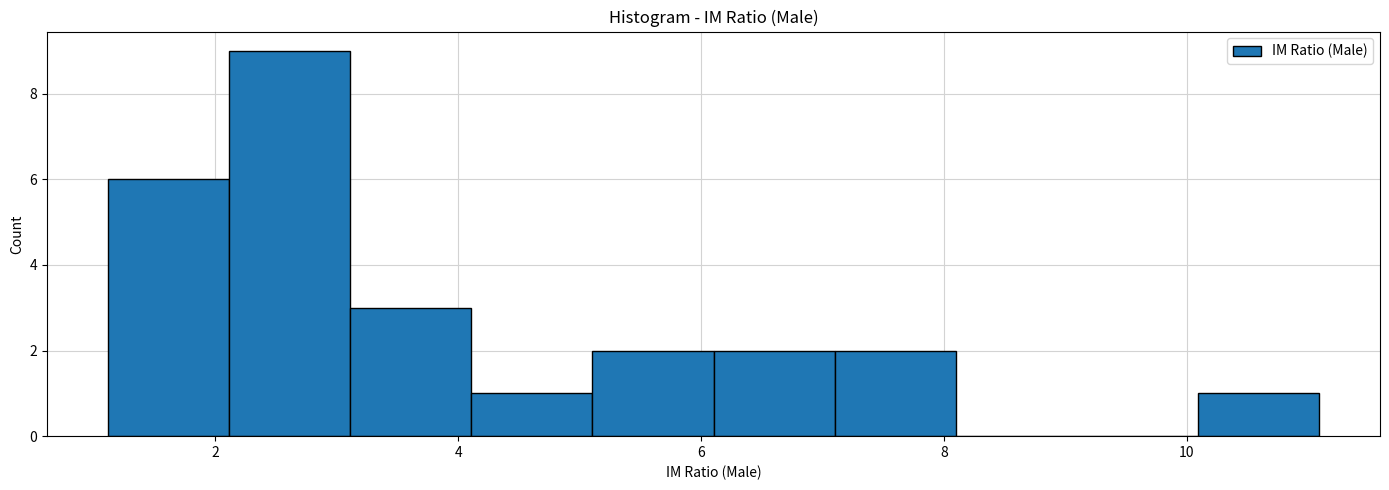

How tall is the bar that spans 2.2 to 3.2 on the x-axis? Neither the bar edges nor the heights are printed on the chart, so give them approximately, as read against the axes.

9